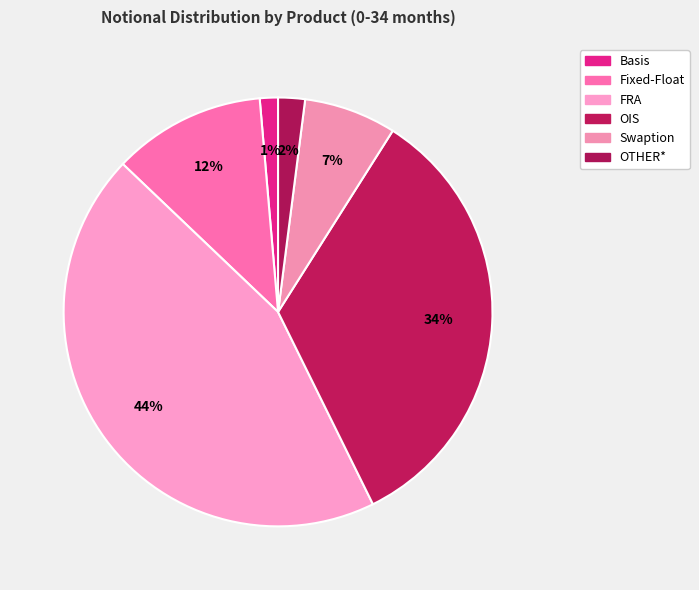

How many segments does this pie chart have?

6